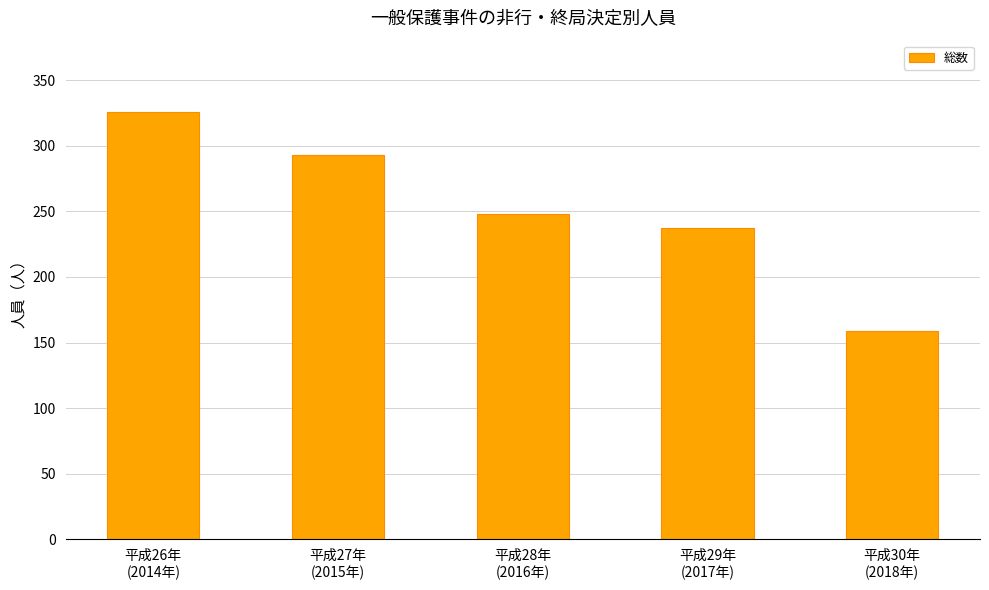

What is the value of the 4th bar from the left?

237